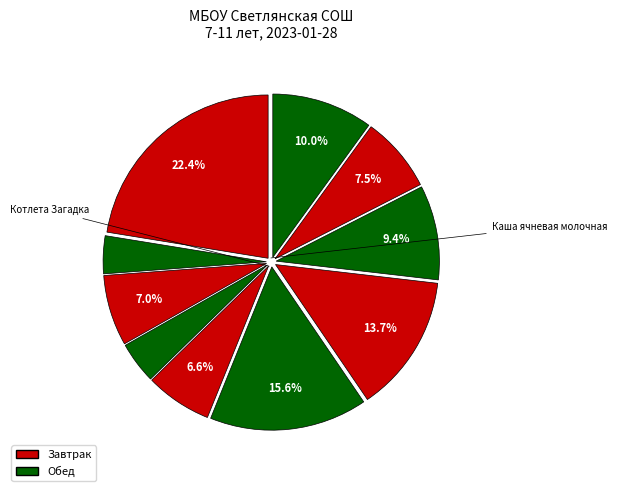

How many segments does this pie chart have?

10